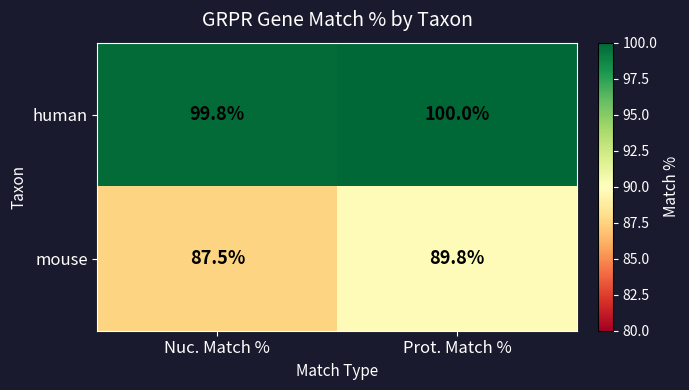

At Prot. Match %, list the series in order from smallest to largest.

mouse, human